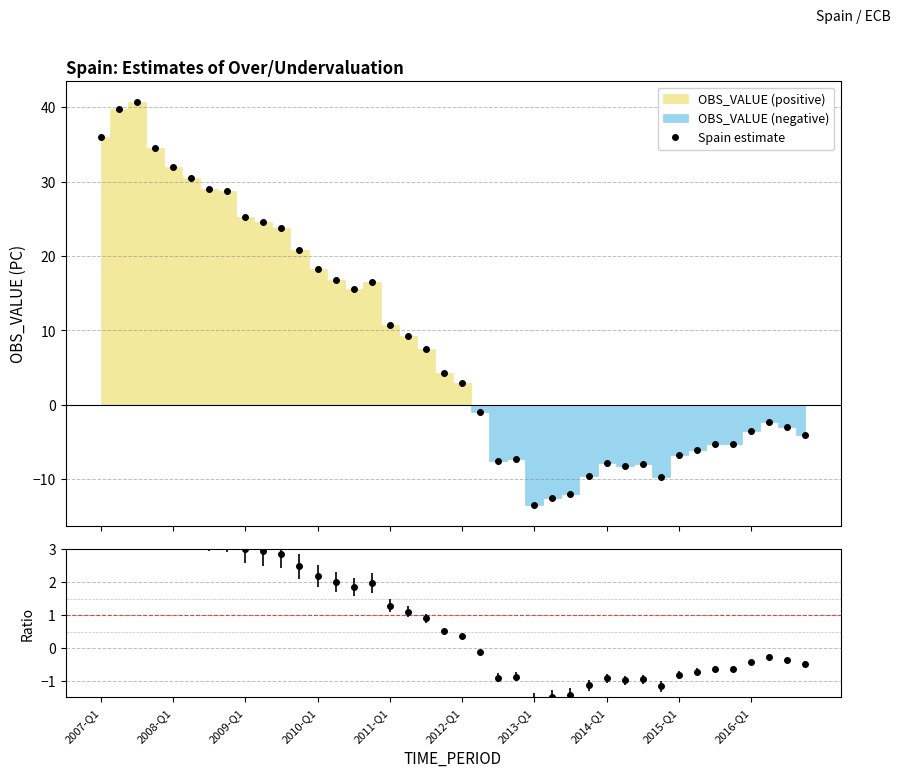

True or false: there are more than 0 points higher than both neighbors.

True